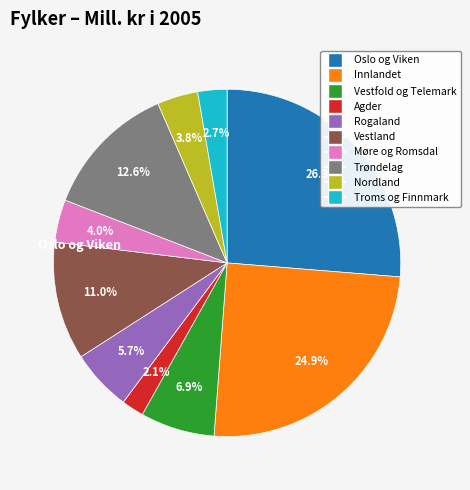

Which has a higher value, Troms og Finnmark or Vestfold og Telemark?

Vestfold og Telemark